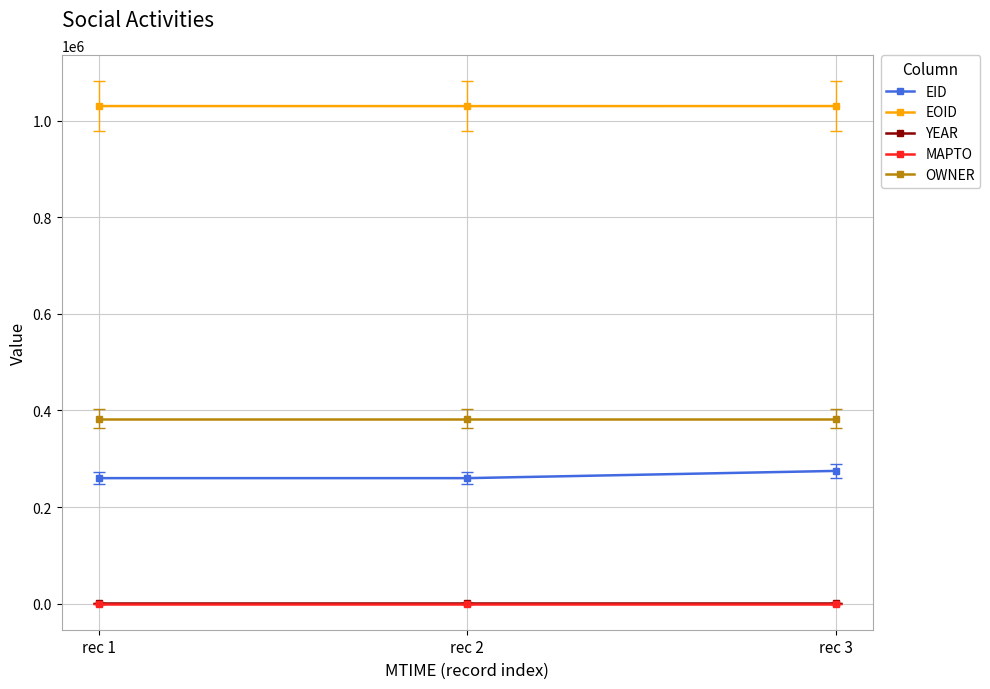

What is the highest value of the EOID series?

1030176